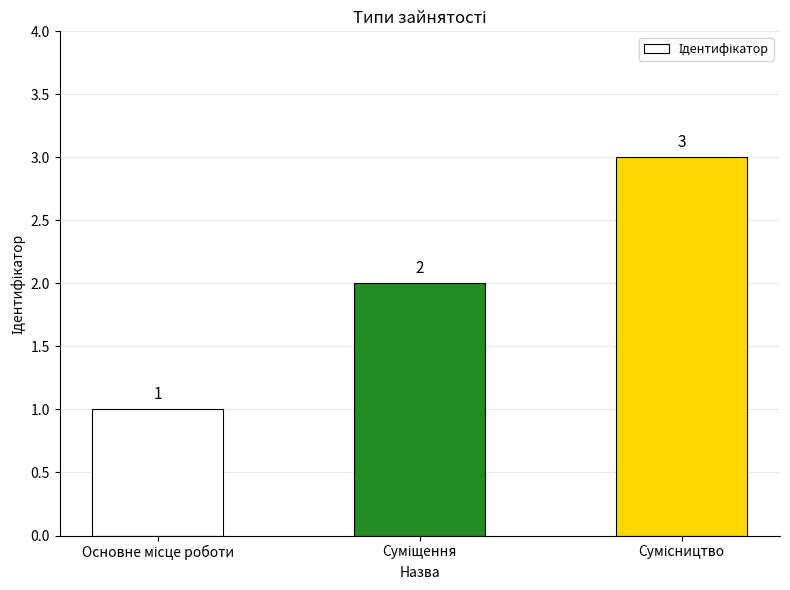

What is the greatest value displayed?

3